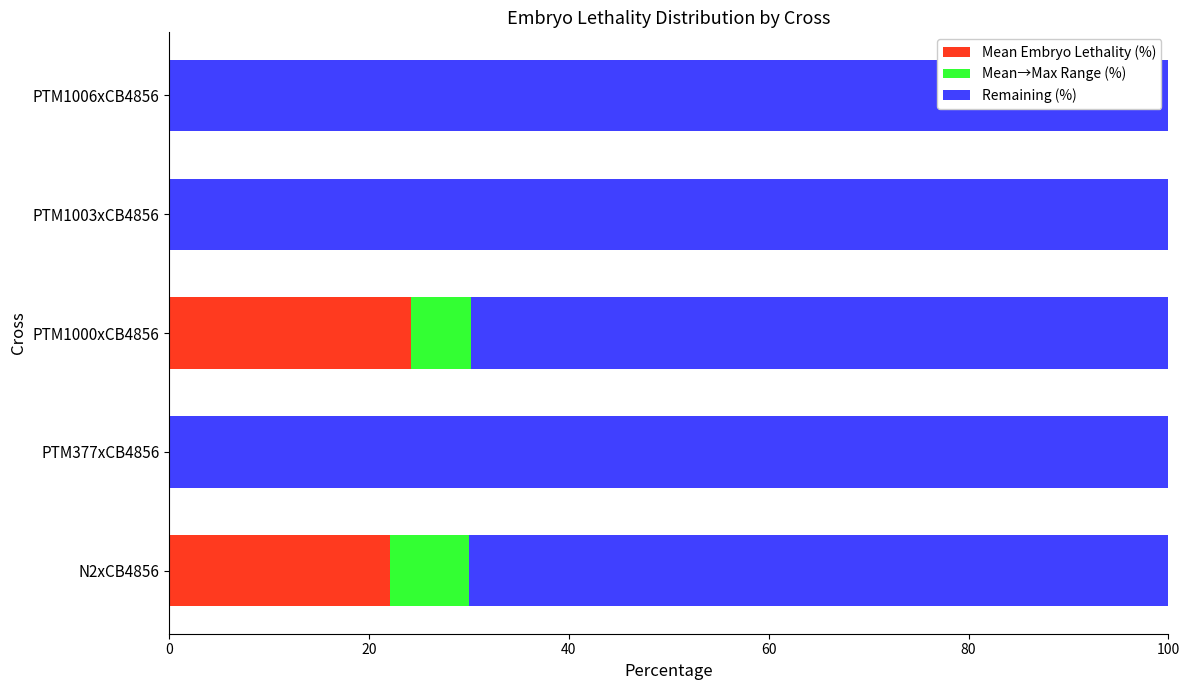

What is the difference between the maximum and minimum values in the Mean→Max Range (%) series?

7.9